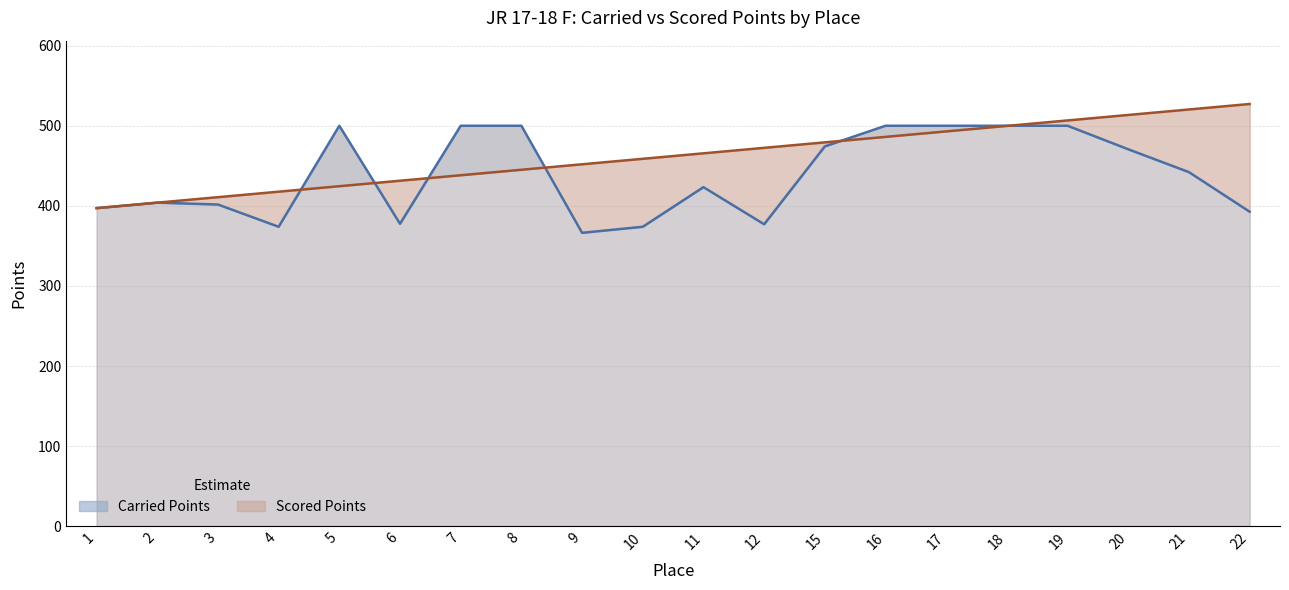

True or false: Carried Points (line) has a value of 500.0 at 16.

True